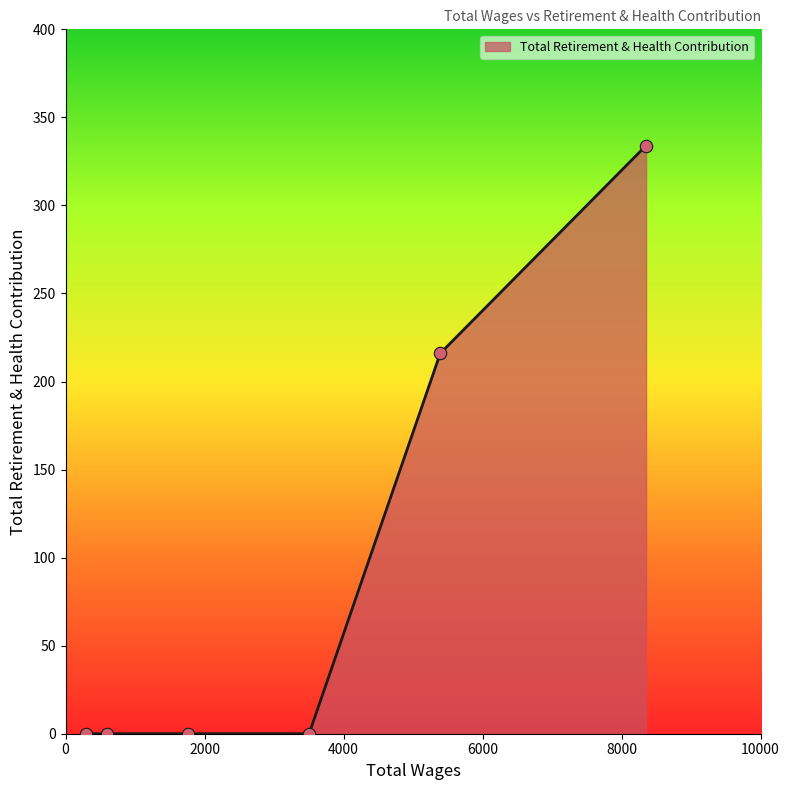

What is the difference between the maximum and second lowest values?

334